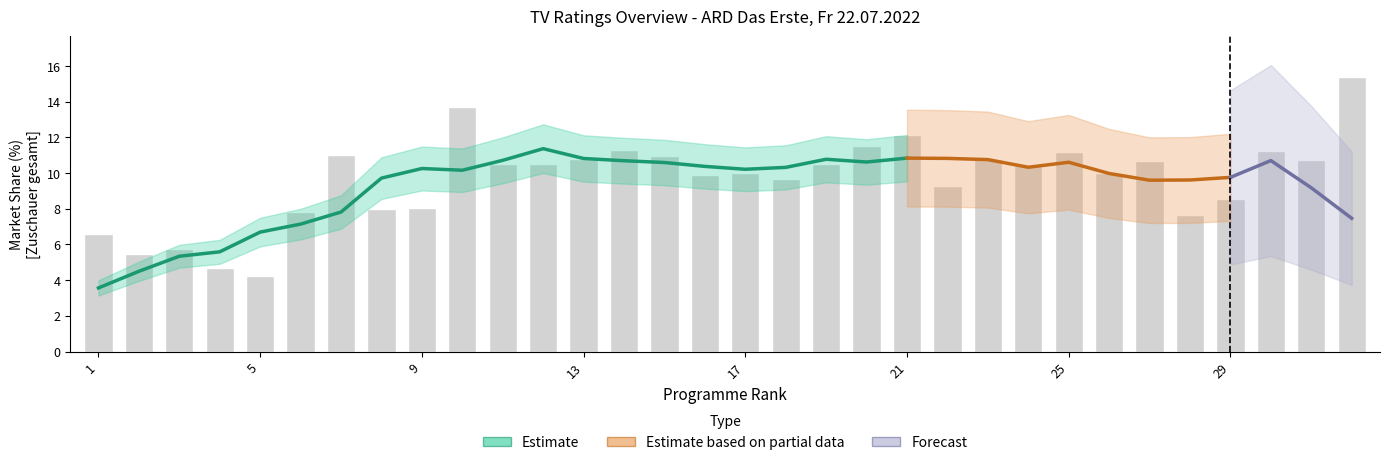

How many categories are shown in the chart?

32